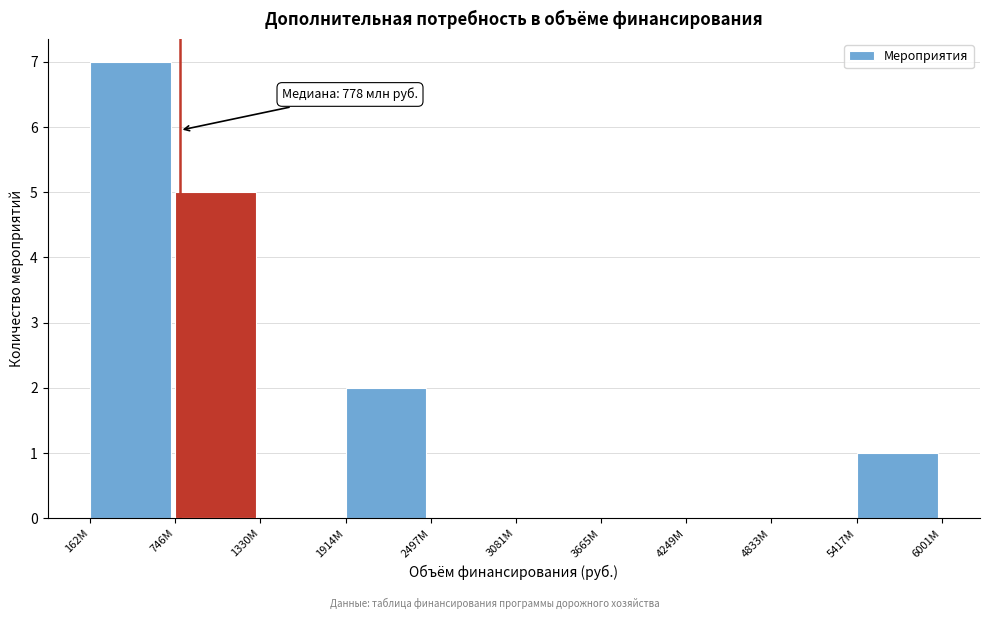

Reading left to right, extract all data points from this chart.

162М=7	746М=5	1330М=0	1914М=2	2497М=0	3081М=0	3665М=0	4249М=0	4833М=0	5417М=1